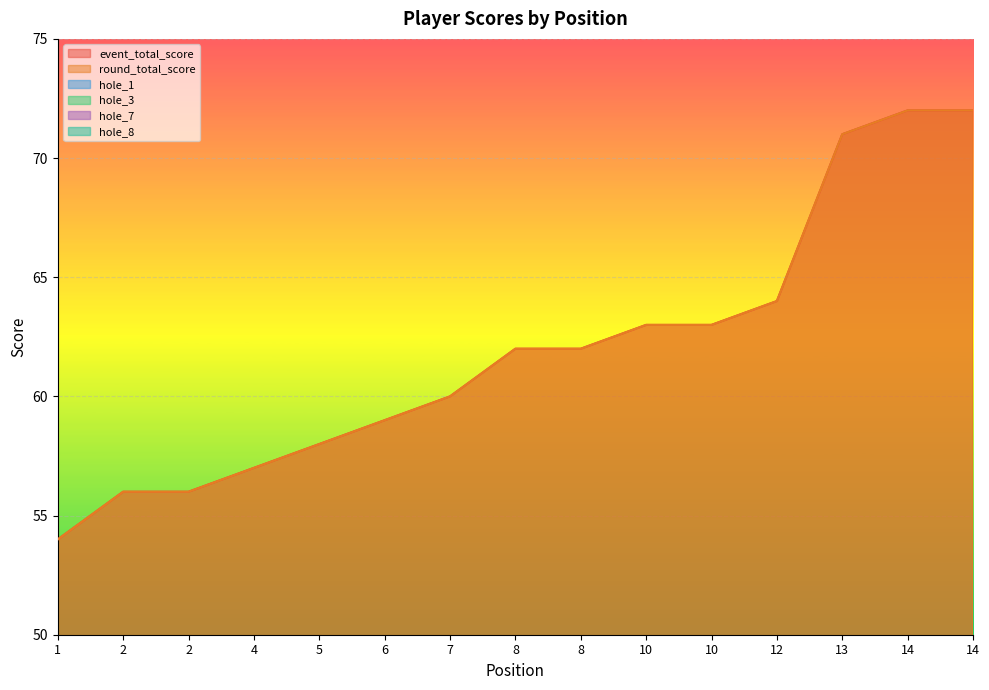

List the series in order of their peak value, lowest first.

hole_1, hole_7, hole_8, hole_3, event_total_score, round_total_score